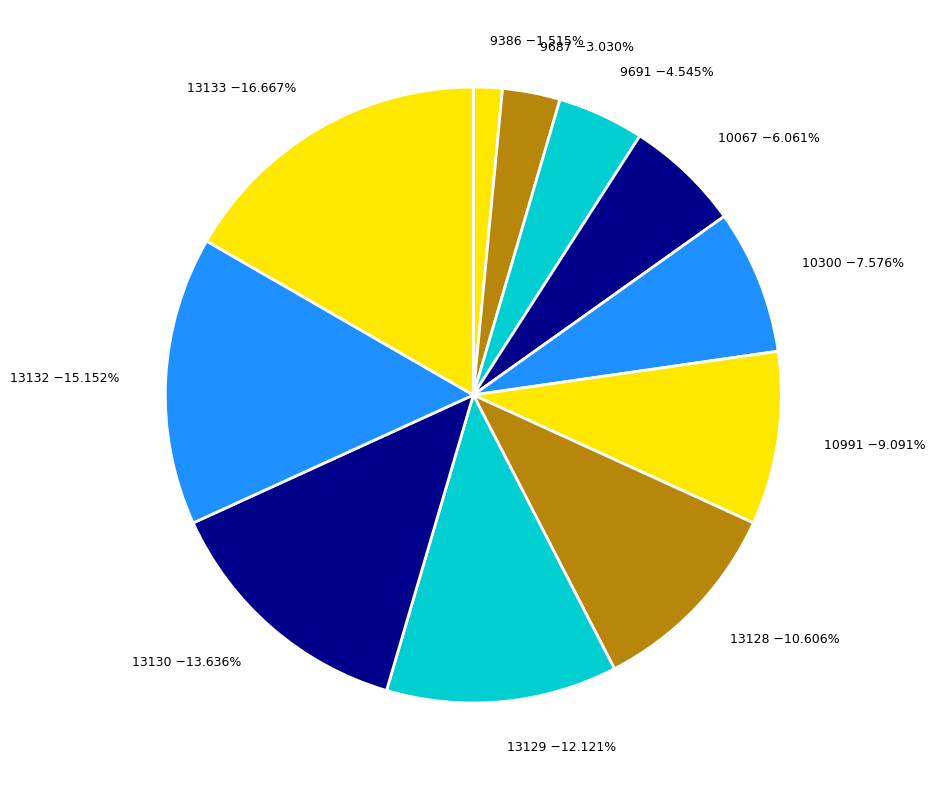

How many slices are in this pie chart?

11